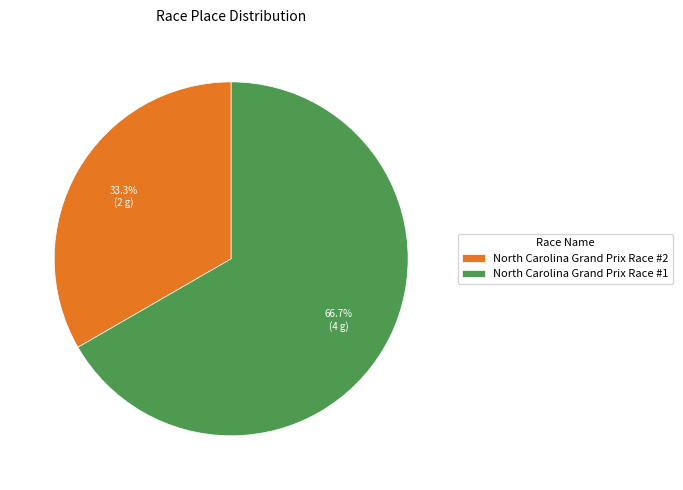

Is it true that North Carolina Grand Prix Race #2 is 20% of the pie?

False